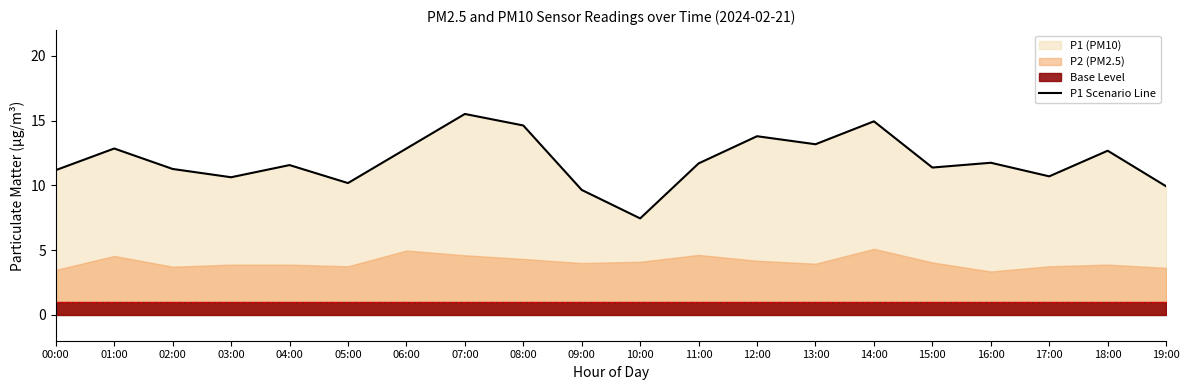

Does the chart display data point markers on the line(s)?

No